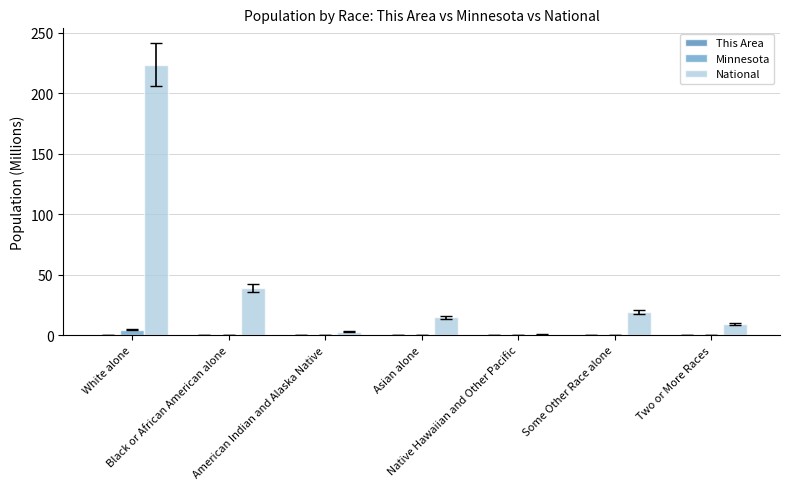

What is the maximum value shown in the chart?

223.6